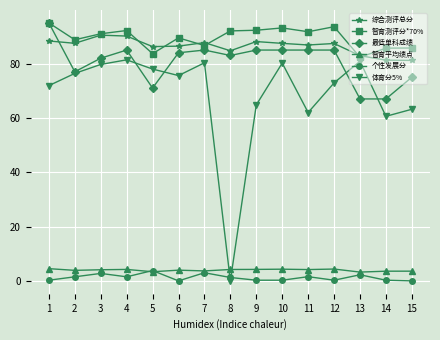

True or false: 智育测评分*70% and 智育平均绩点 cross at least once.

False